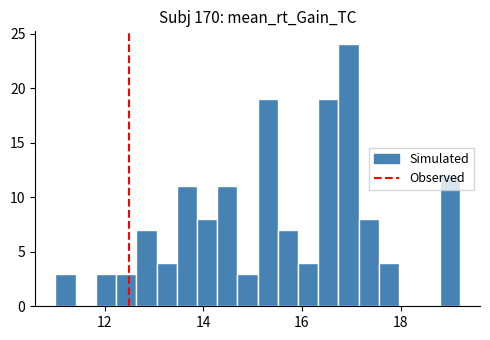

Read against the x-axis, roughly where is the centre of the tallest bar?

17.0